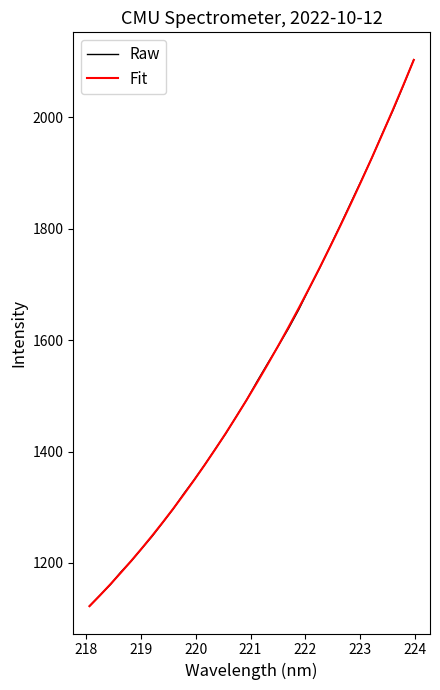

Which series has the largest range (max minus min)?

Raw